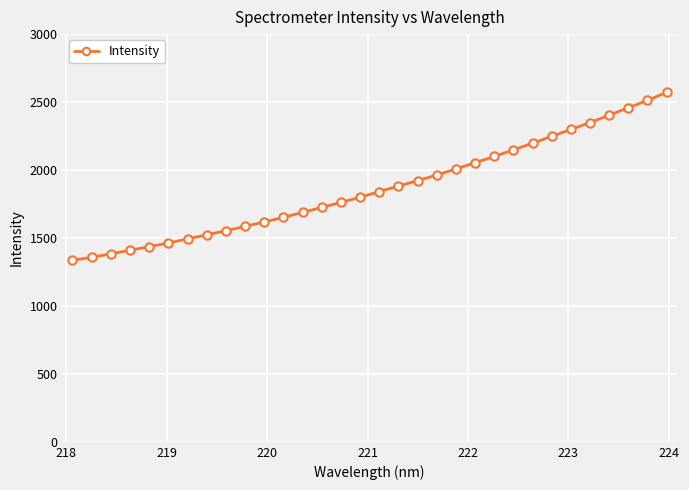

What is the sum of all values?

59741.0